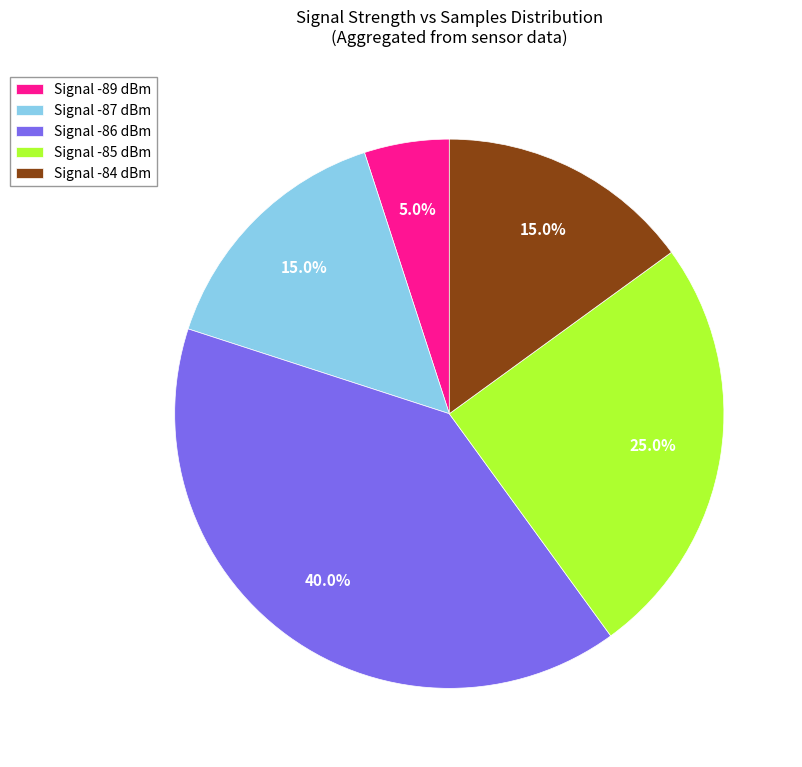

Between Signal -84 dBm and Signal -85 dBm, which is larger?

Signal -85 dBm